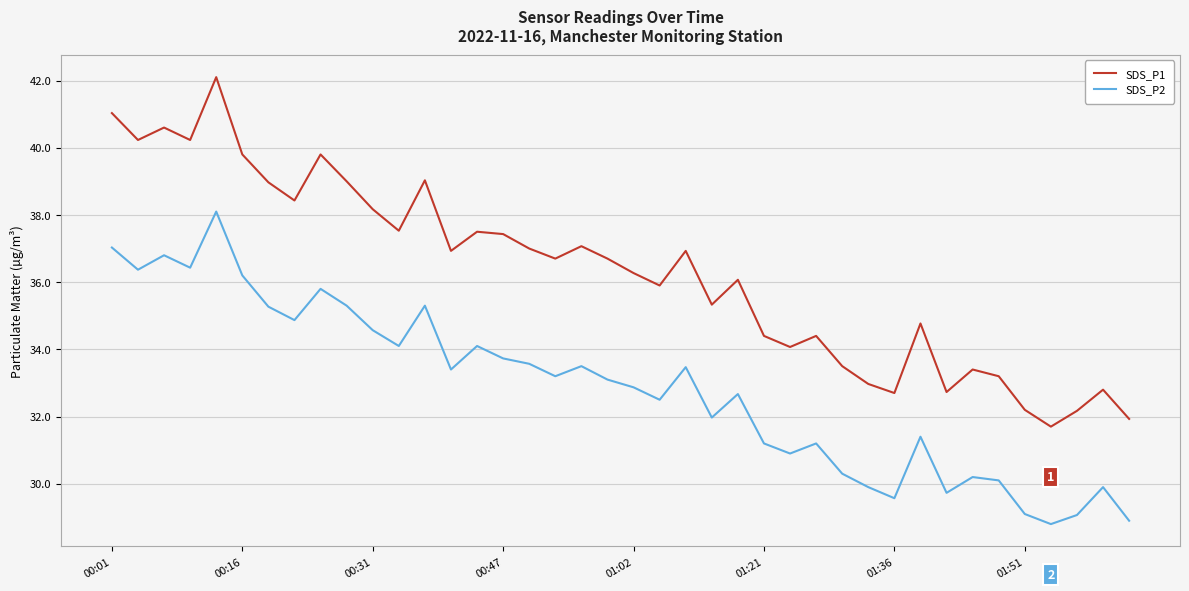

What is the difference between the maximum and minimum values in the SDS_P2 series?

9.3